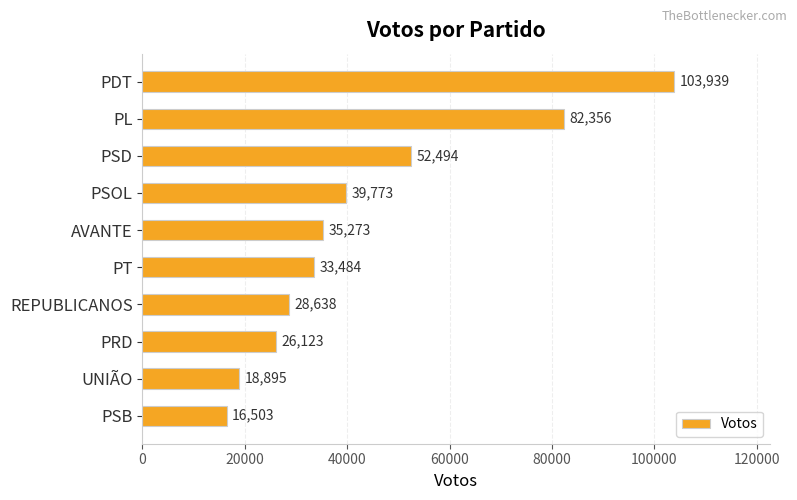

Where is the data nearest to the value 60221?

PSD